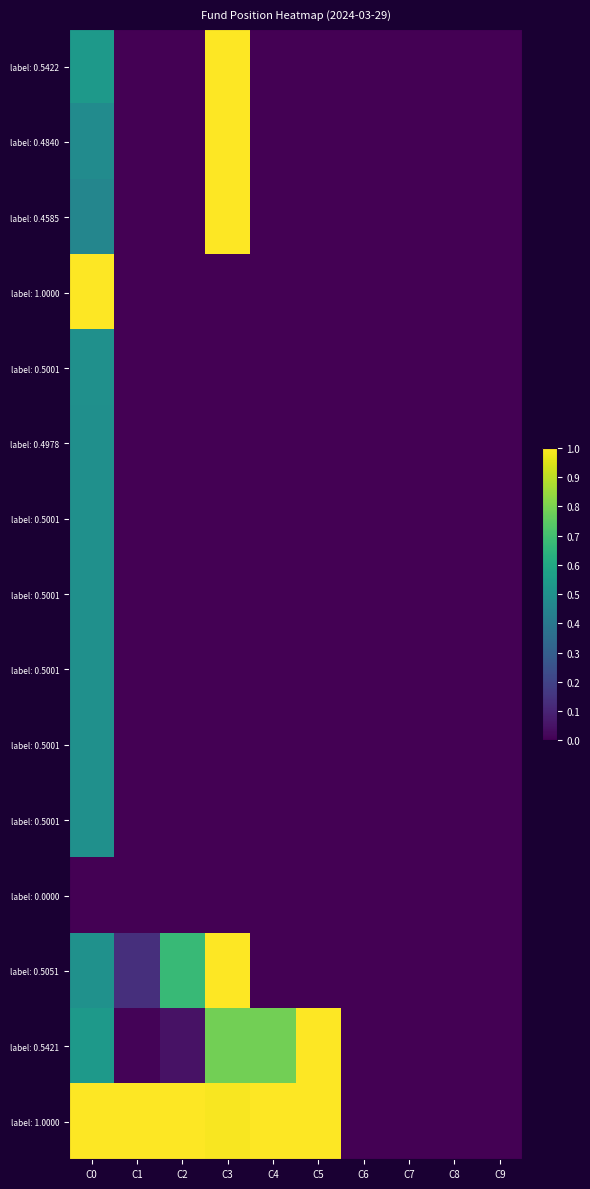

At how many categories does at least one series exceed 0?

6